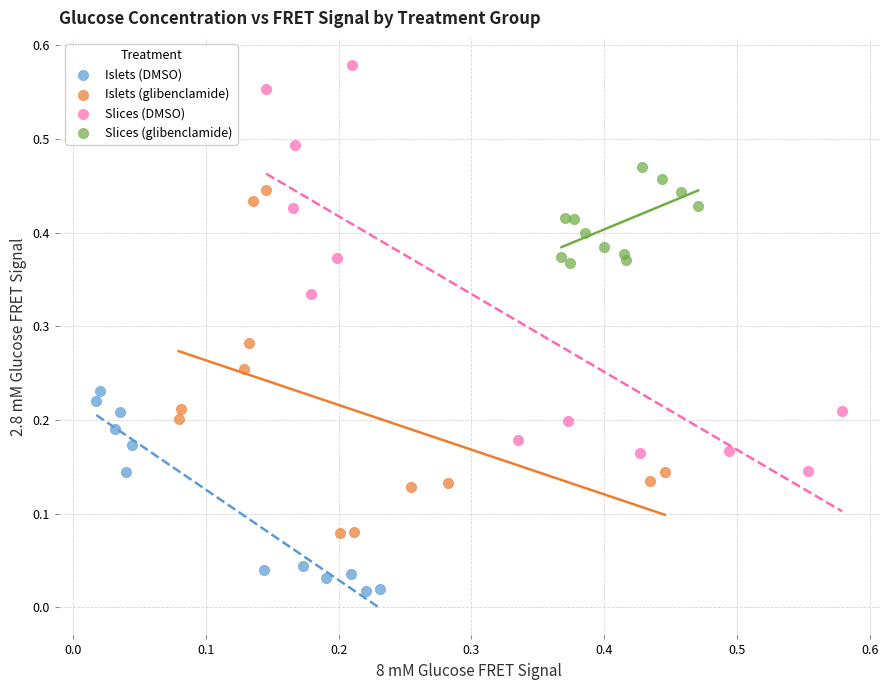

Which series has the widest spread of Y values?

Slices (DMSO)